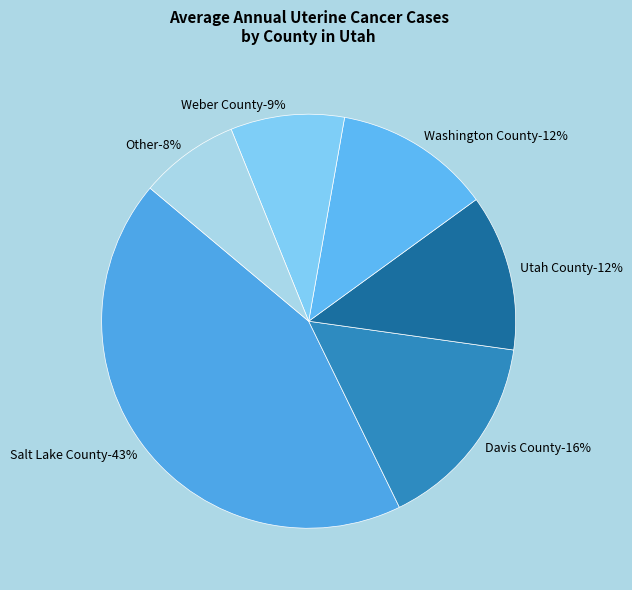

How much of the chart is everything except Weber County?

91.1%